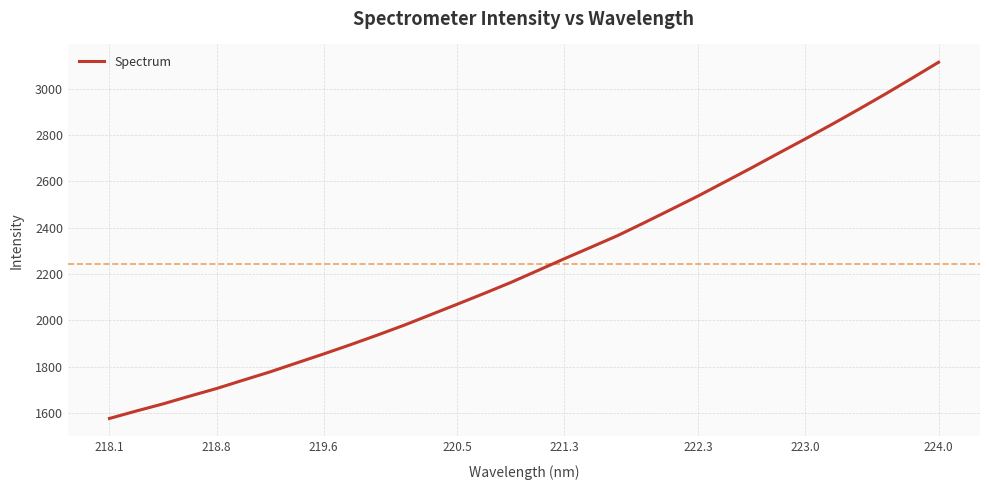

What is the difference between the maximum and minimum values?

1537.2